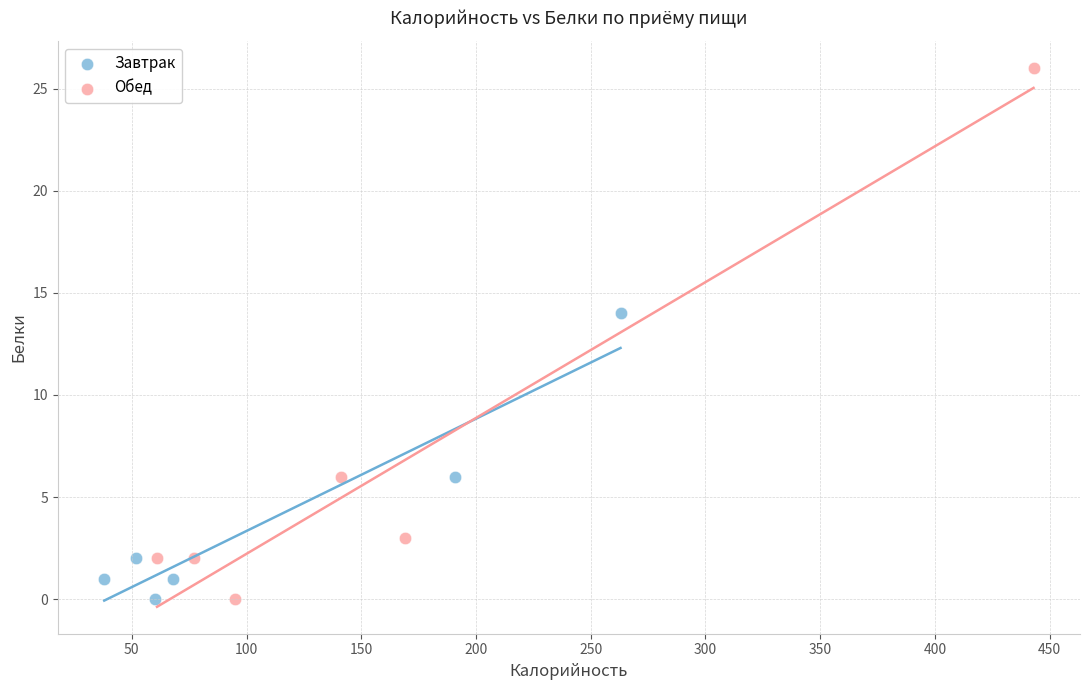

What are all the series names shown in the legend?

Завтрак, Обед